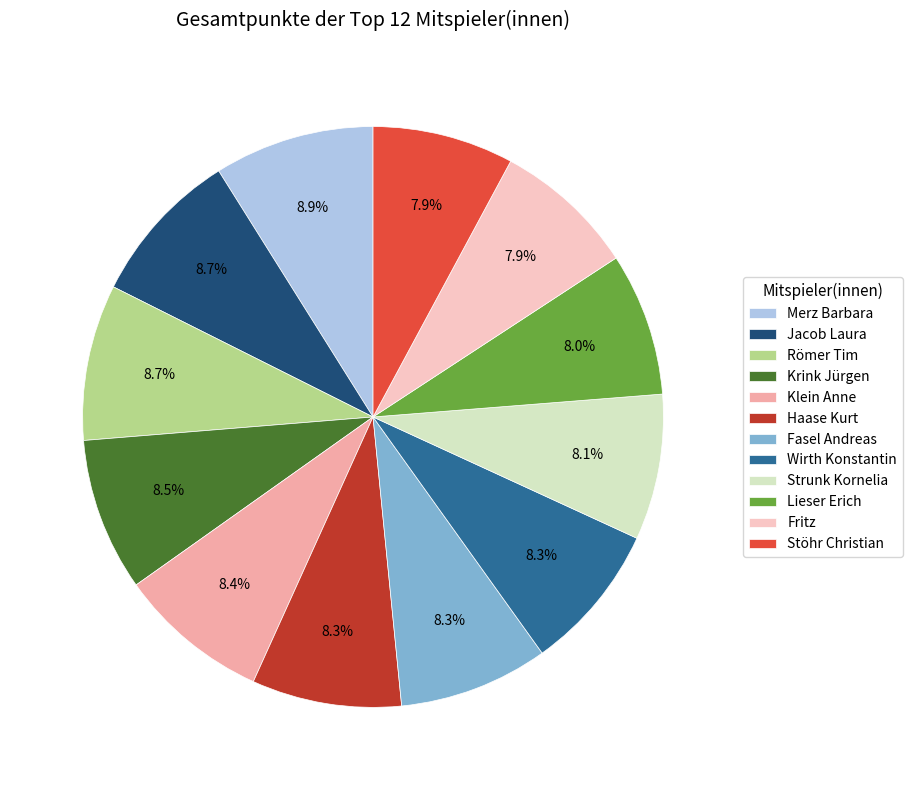

To the nearest percent, what is the difference between the largest and smallest slice percentages?

1%